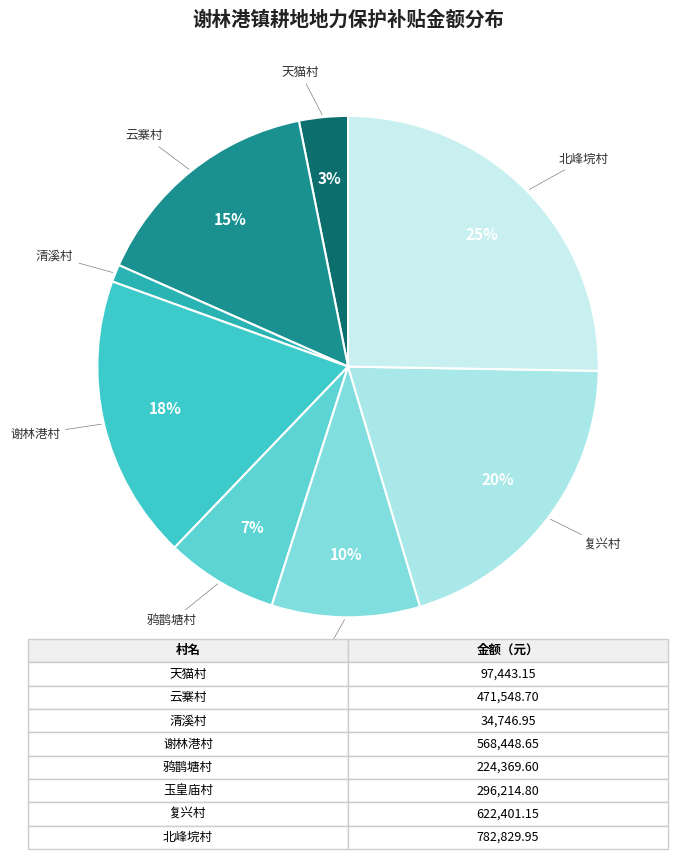

Does 鸦鹊塘村 account for over 50% of the chart?

No